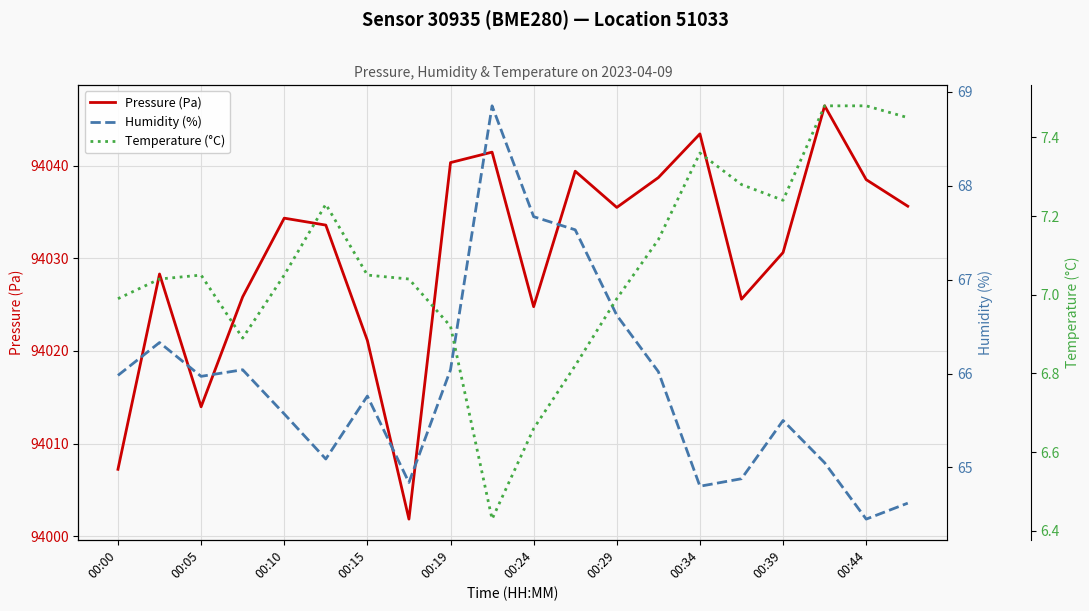

What are all the series names shown in the legend?

Pressure (Pa), Humidity (%), Temperature (°C)